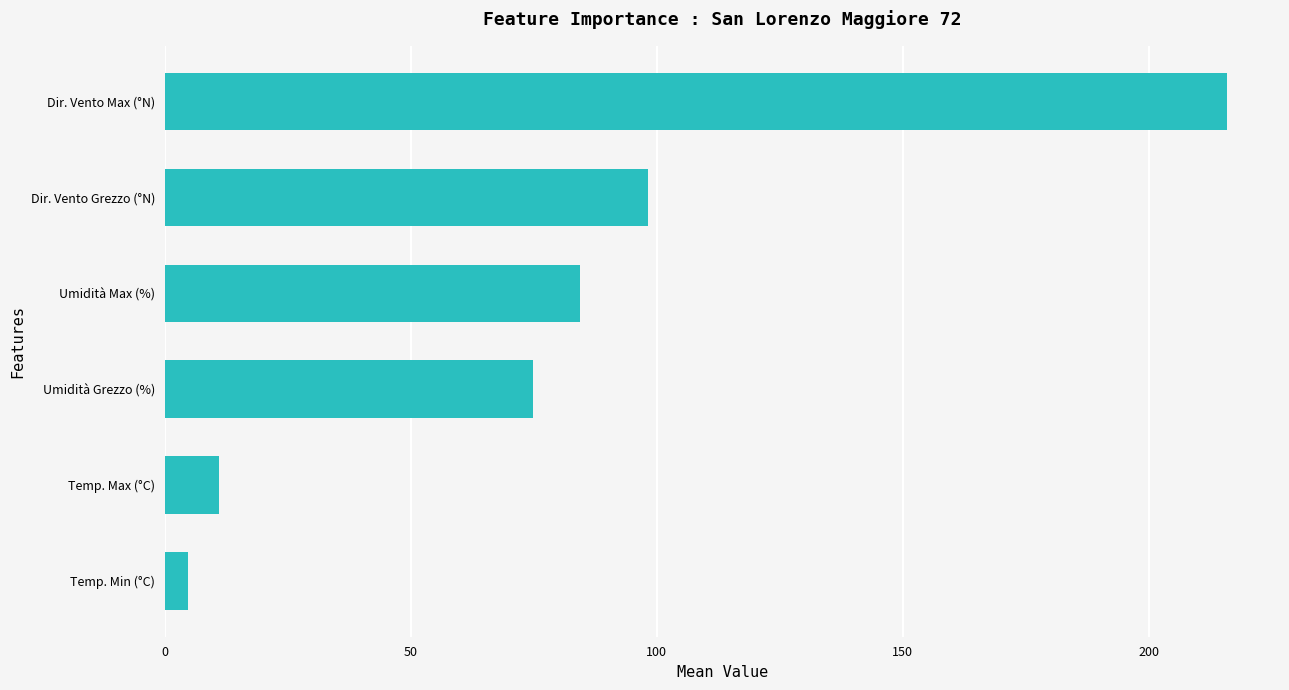

How many bars are there in total?

6